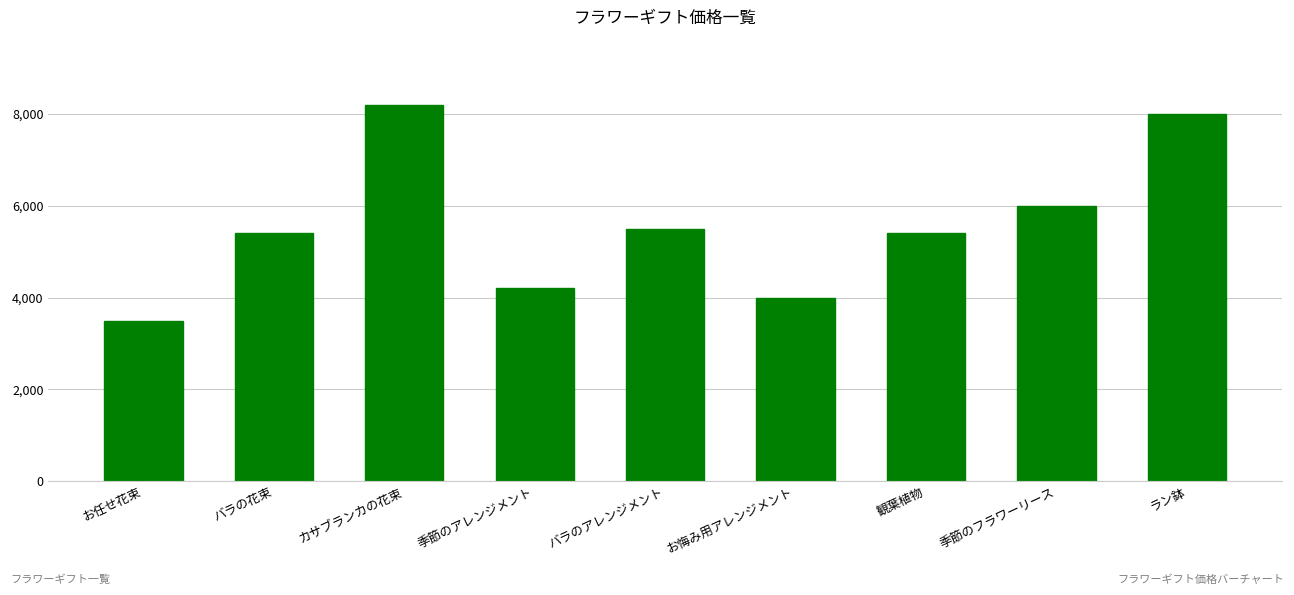

Are the bars grouped side by side (vs. stacked)?

No